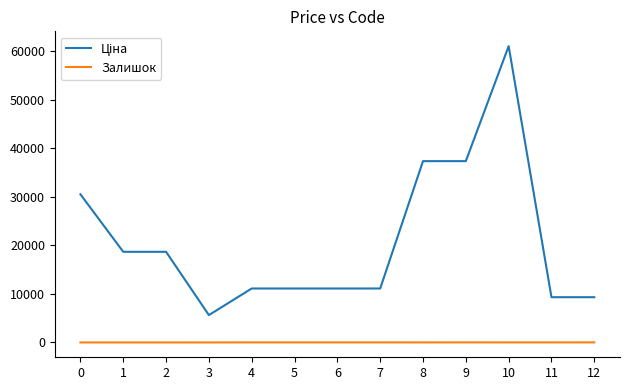

At which category is the sum across all series the highest?

10